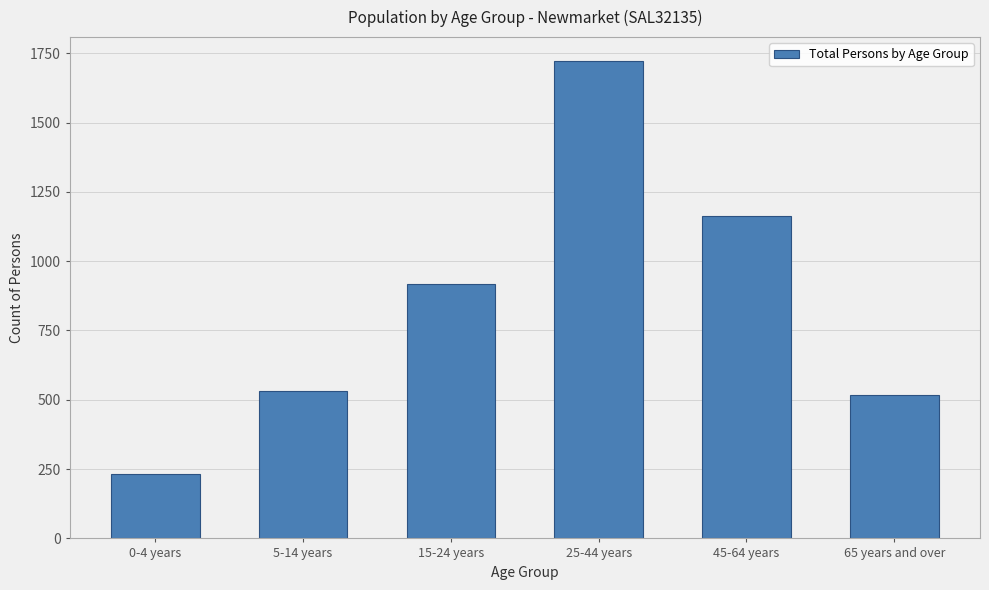

Reading left to right, what are all the values shown in this chart?

234	531	919	1722	1163	516